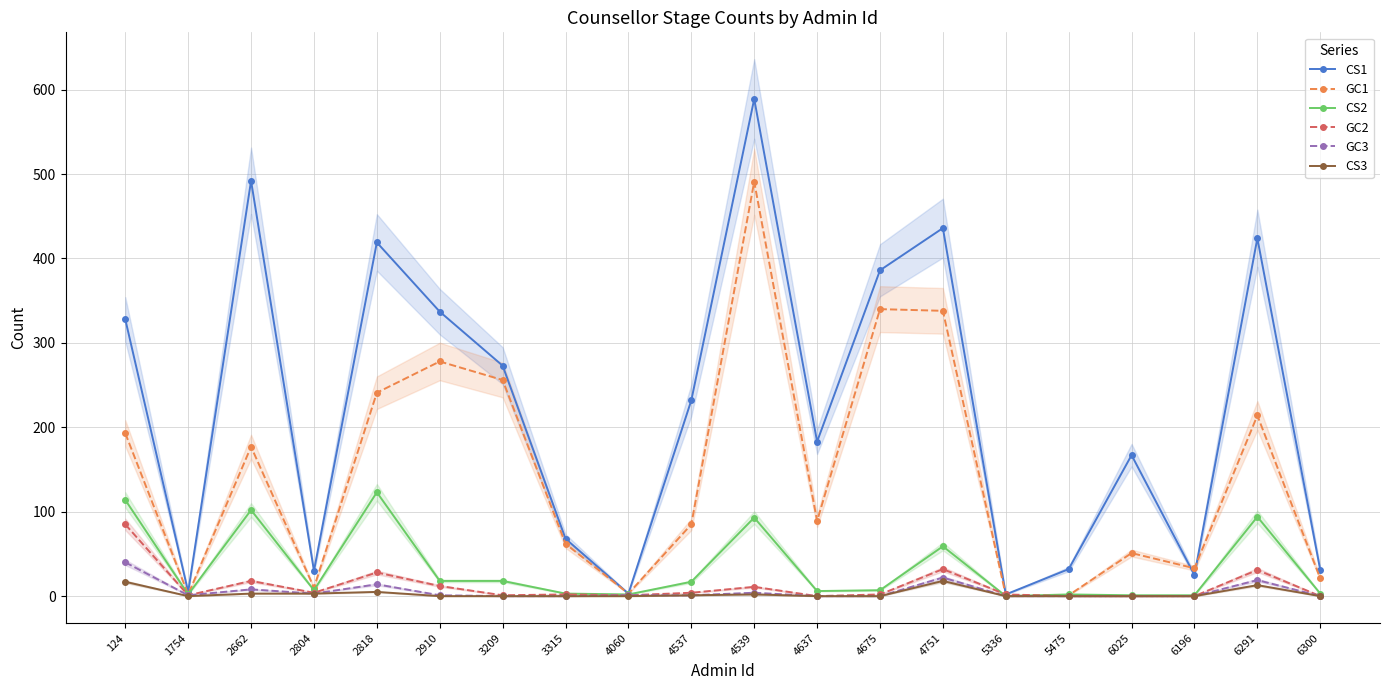

True or false: CS1 has a value of 761 at 2662.

False